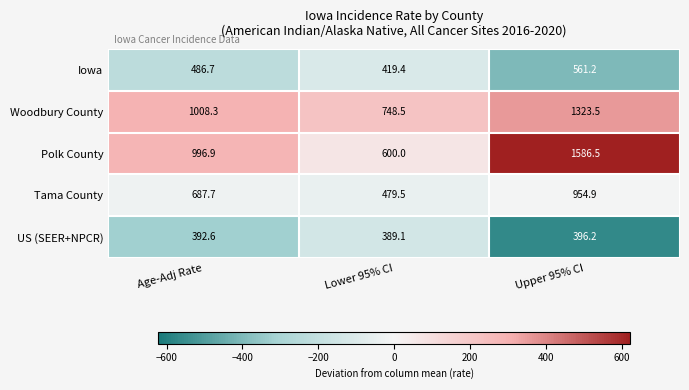

At which category is the sum across all series the highest?

Upper 95% CI